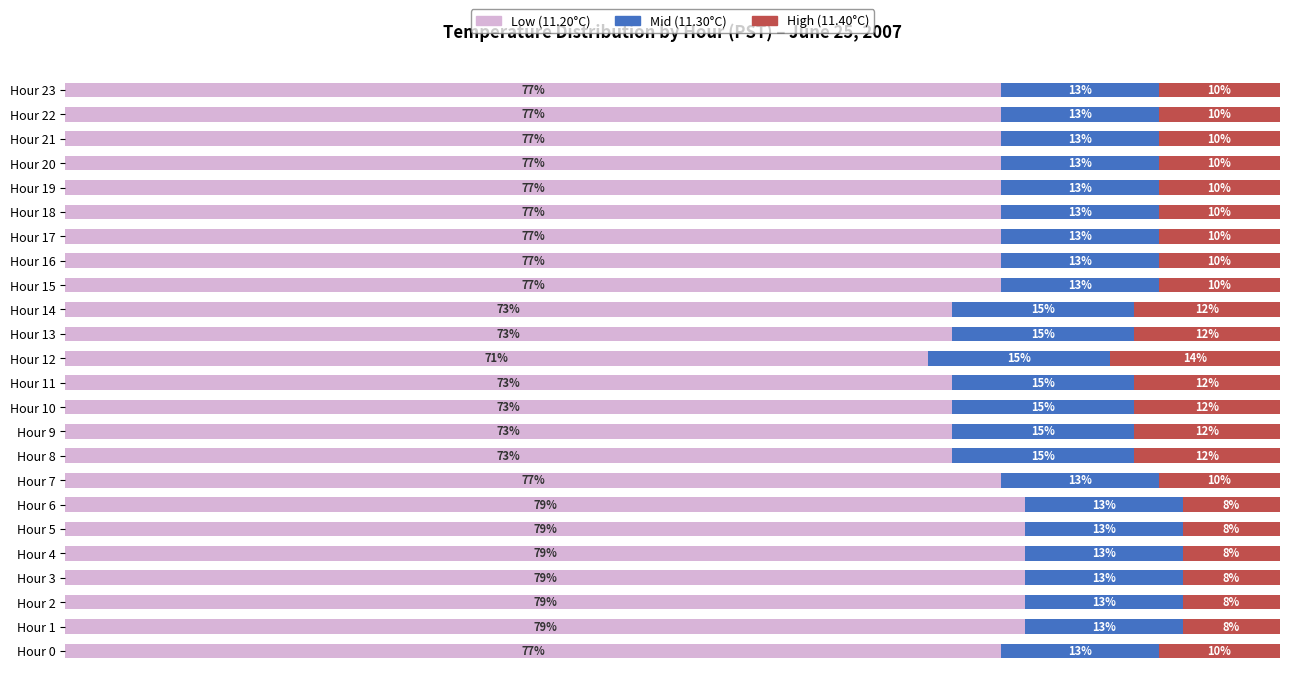

What are all the series names shown in the legend?

Low (11.20°C), Mid (11.30°C), High (11.40°C)